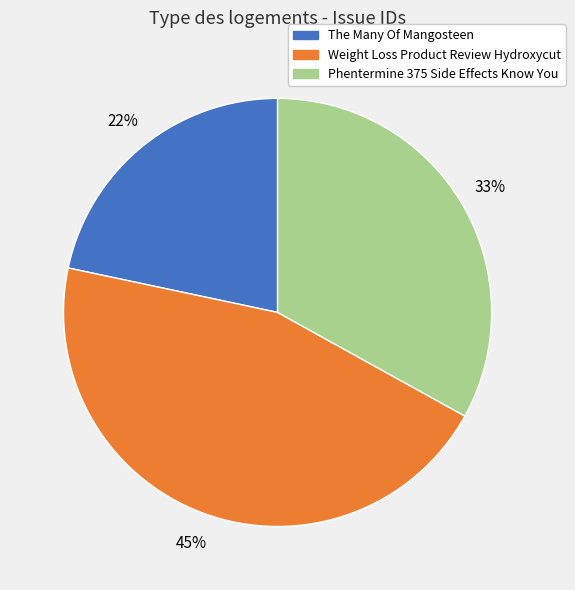

How many segments does this pie chart have?

3